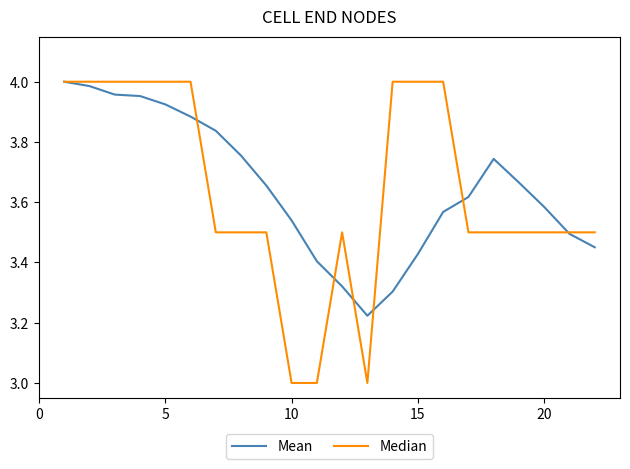

What is the smallest value displayed?

3.0